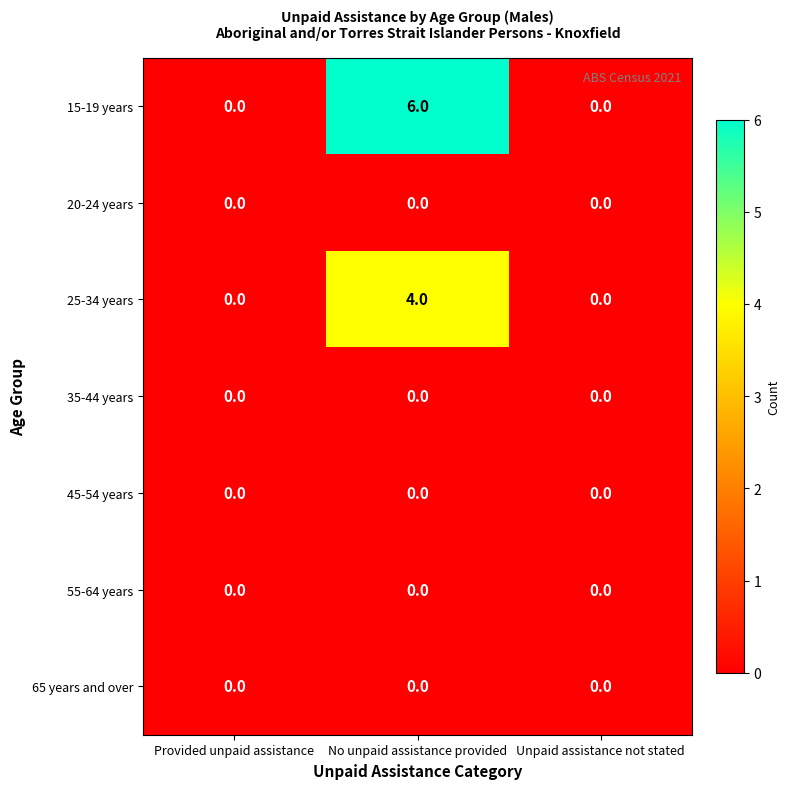

The 25-34 years series shows 1 at Unpaid assistance not stated. True or false?

False